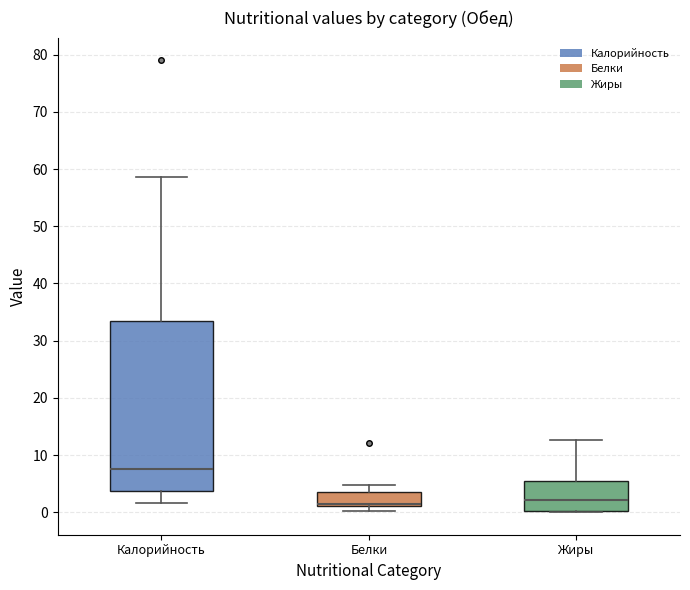

Which box is the tallest, from its lower edge to its upper edge?

Калорийность